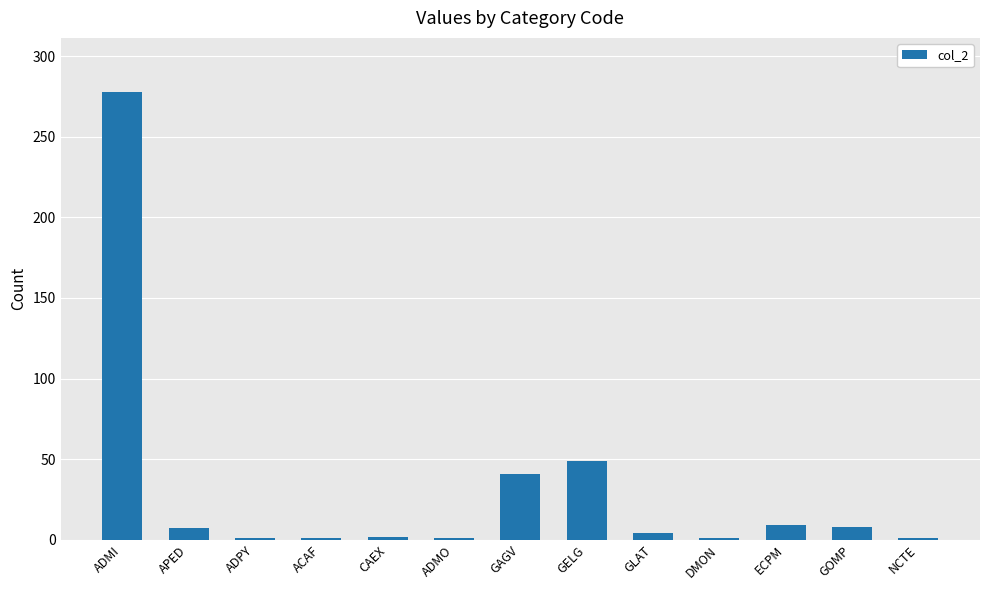

What is the change in value from GELG to NCTE?

-48